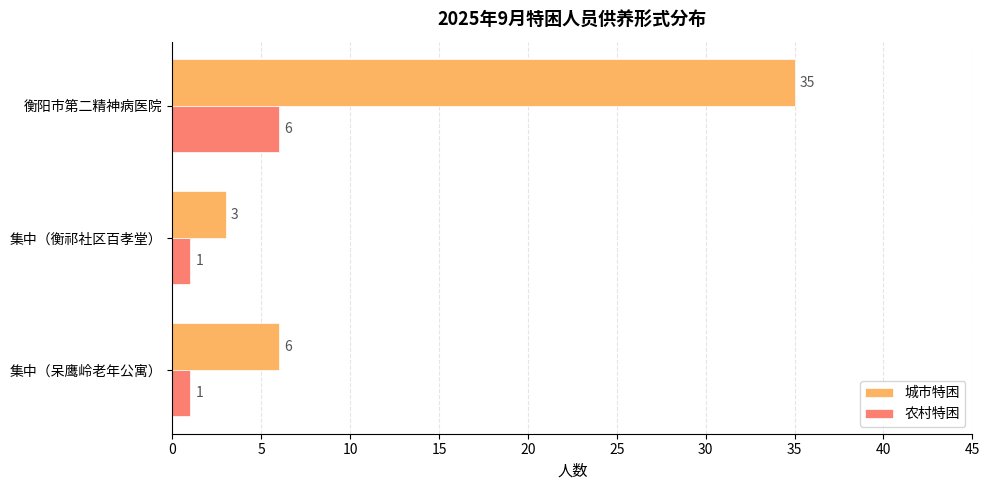

Which series has the largest range (max minus min)?

城市特困